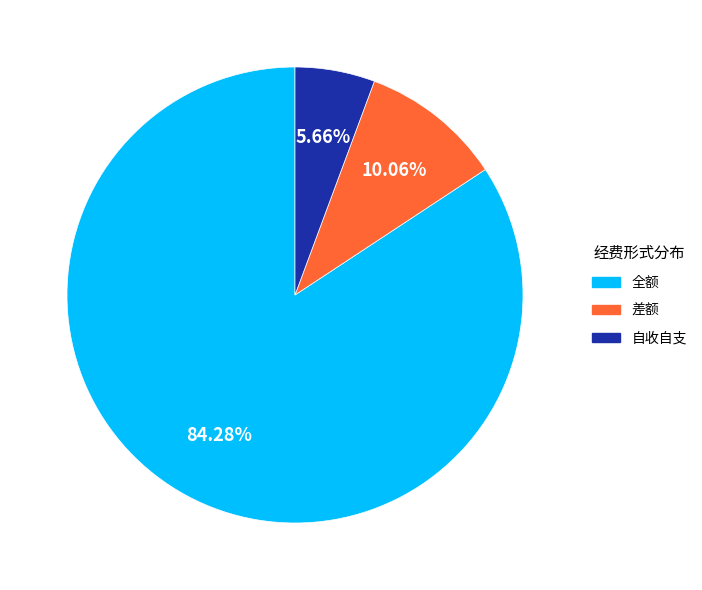

How many slices are in this pie chart?

3